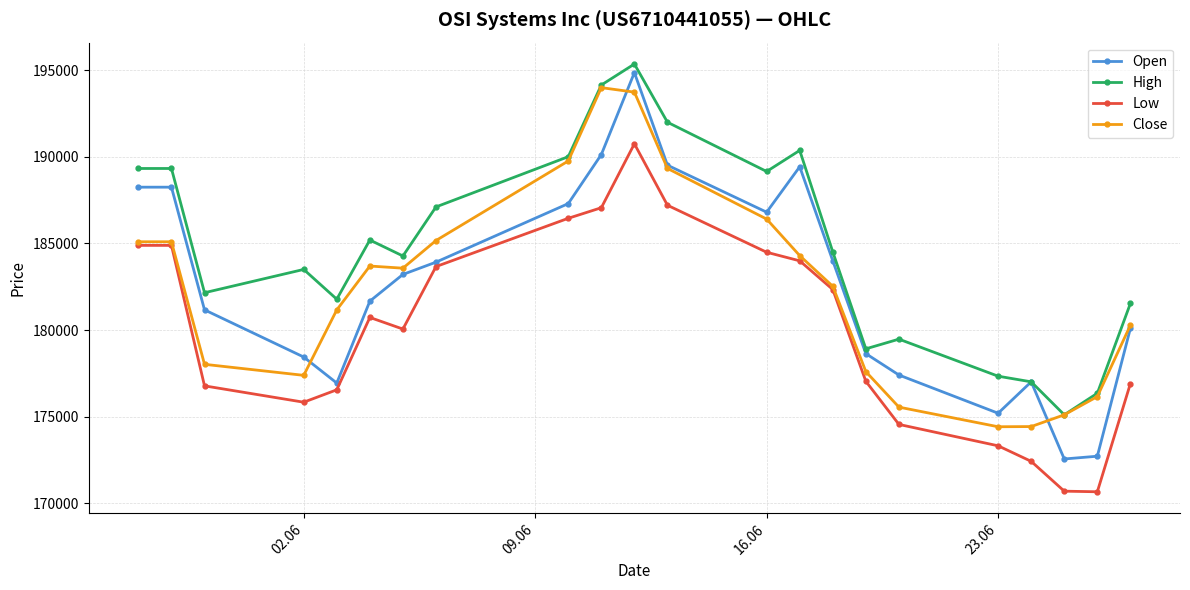

What is the average value of the Low series?

180058